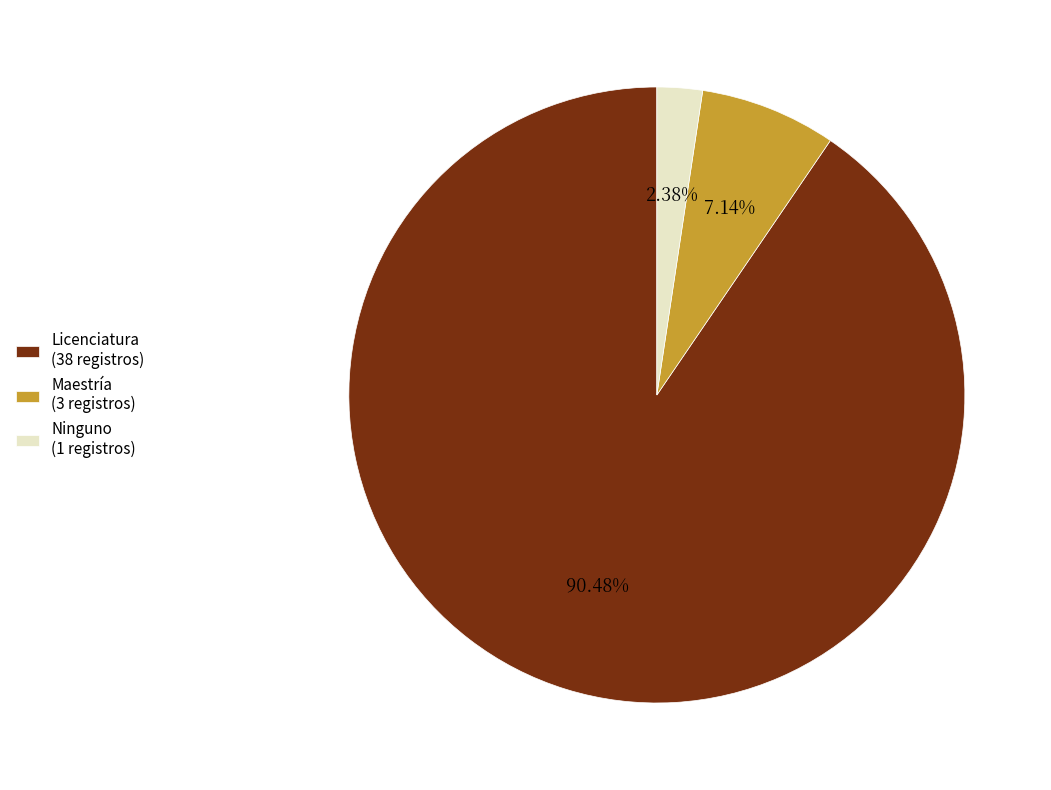

What is the ratio of the value at Licenciatura to the value at Ninguno?

38.0